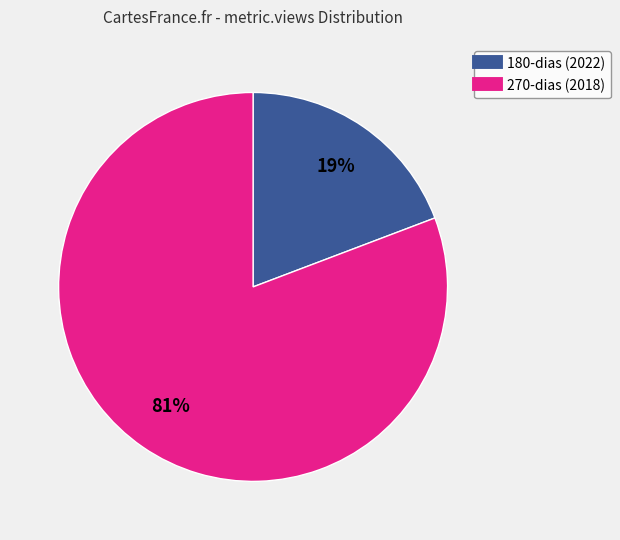

Does any single category account for the majority?

Yes